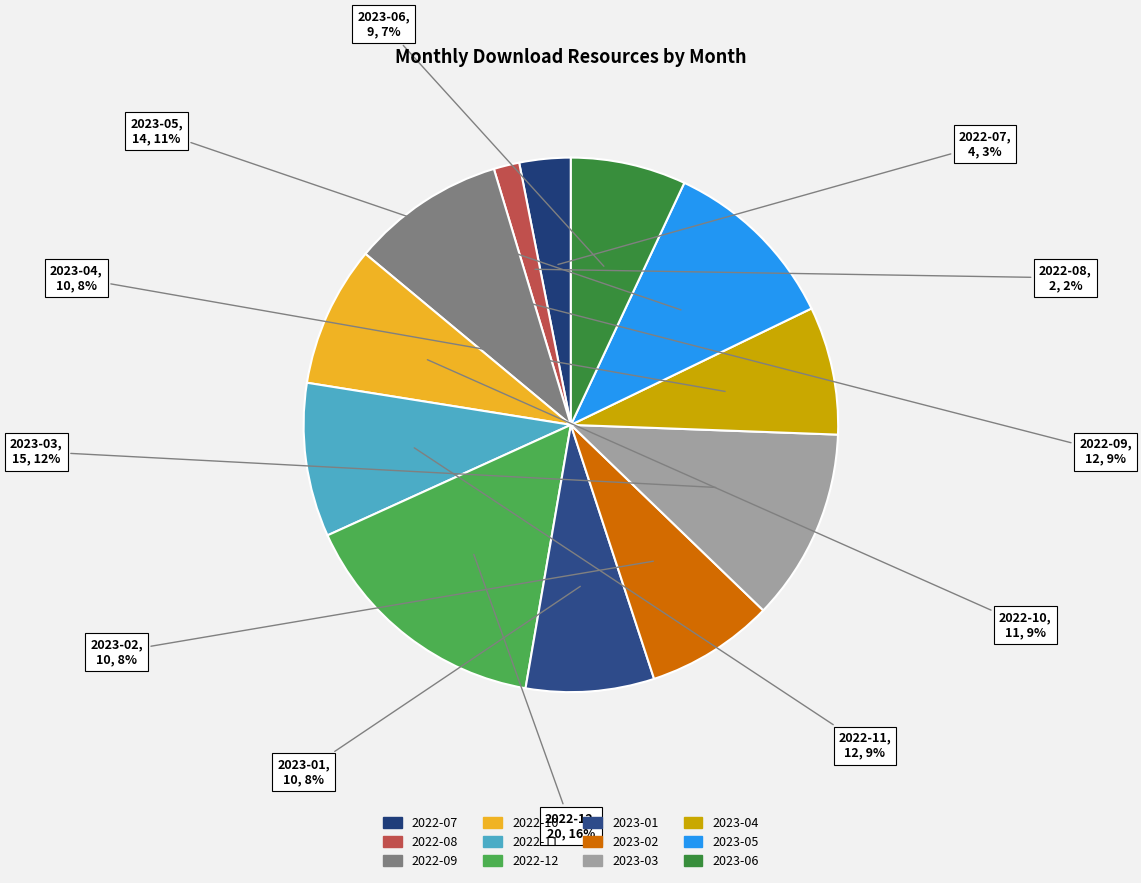

Which has a higher value, 2023-04 or 2022-07?

2023-04